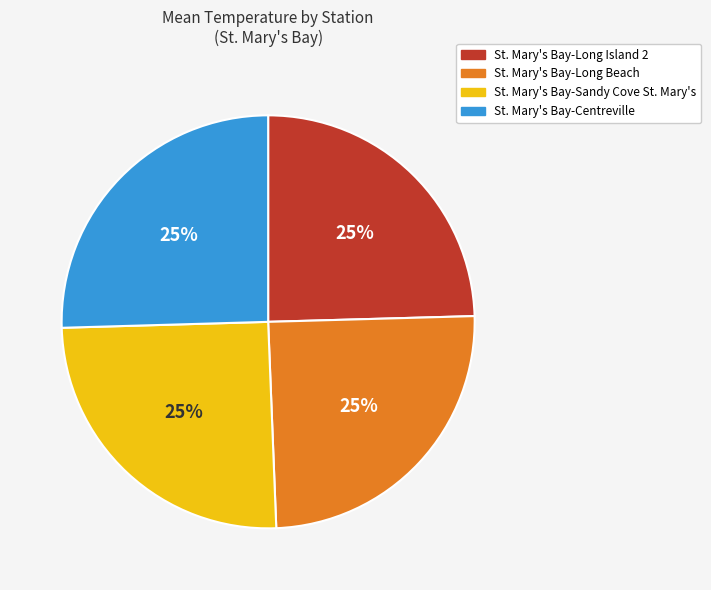

To the nearest percent, what is the average slice percentage?

25%